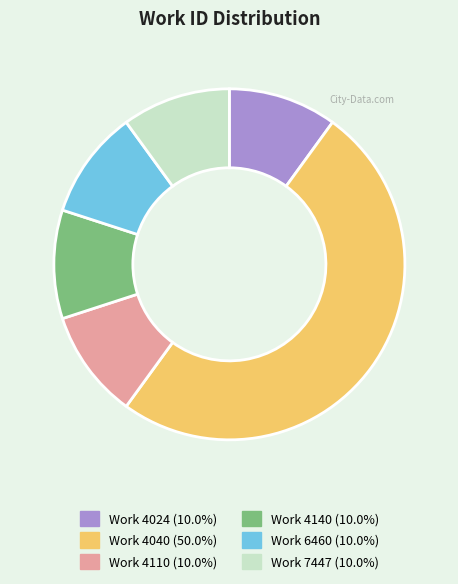

Count the number of slices in the pie.

6